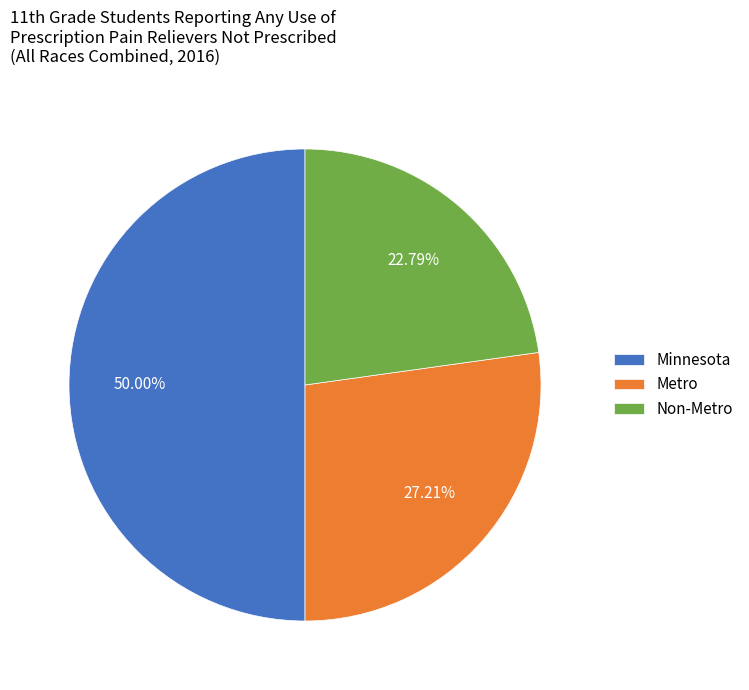

Between Metro and Non-Metro, which is larger?

Metro